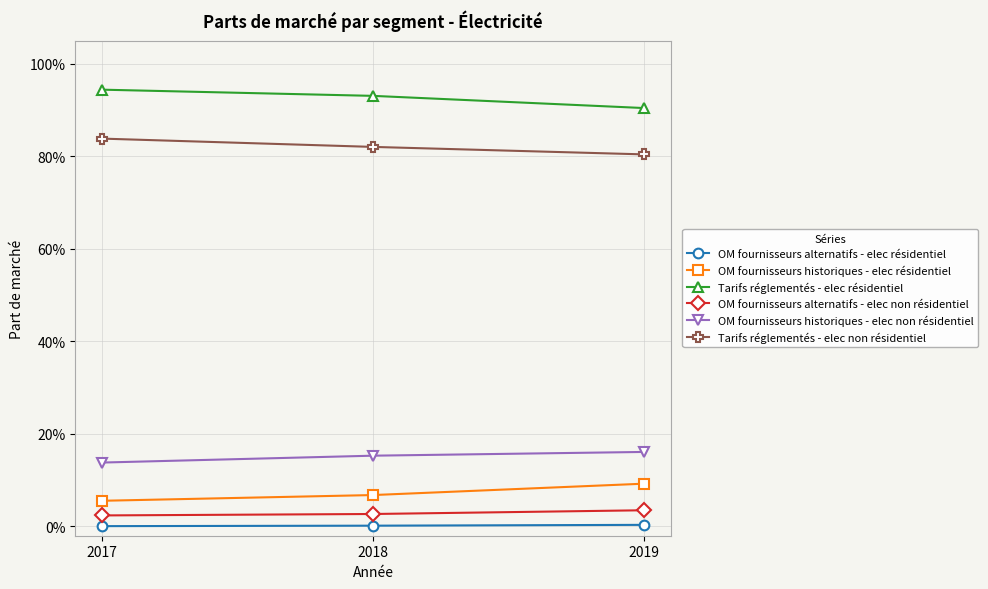

Is this an area chart (filled region under the line)?

No